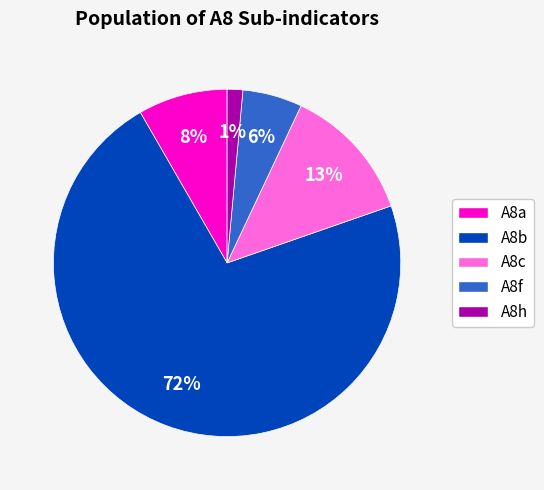

To the nearest percent, what is the difference between the largest and smallest slice percentages?

71%